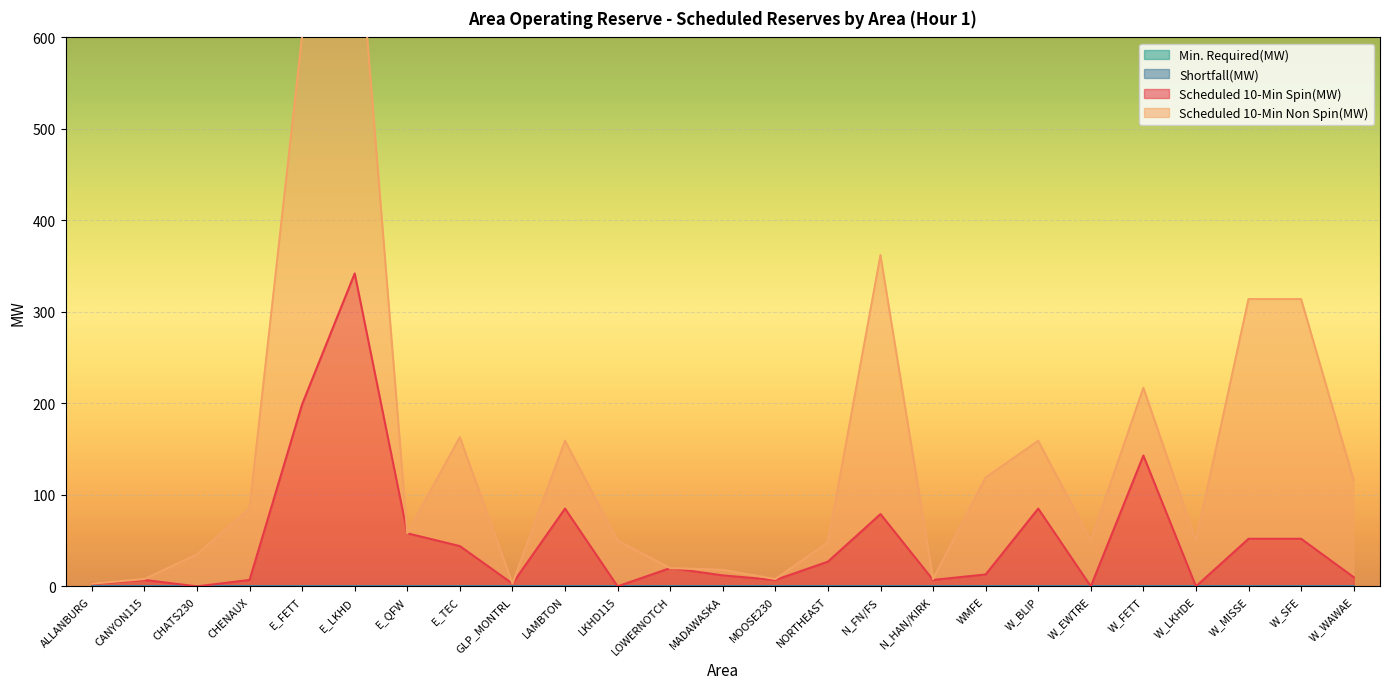

The Scheduled 10-Min Spin(MW) series shows 0 at W_EWTRE. True or false?

True